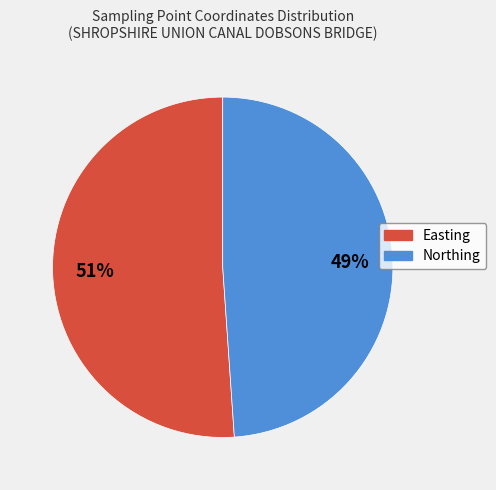

Is there a majority slice in this chart?

Yes